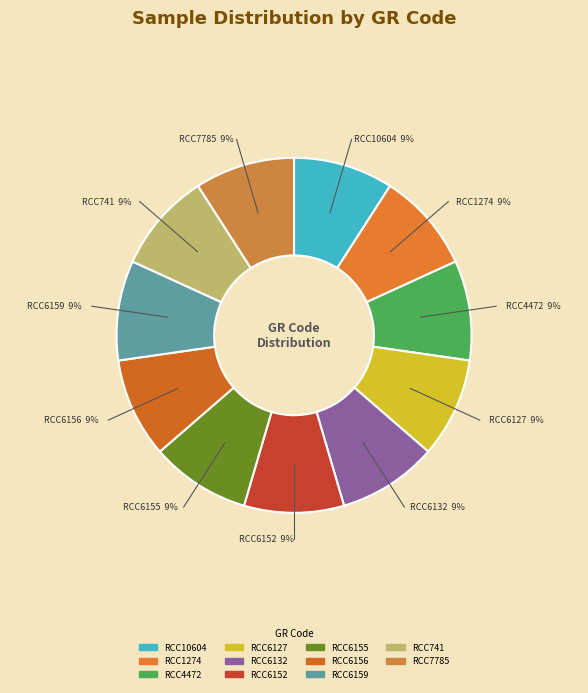

To the nearest percent, what is the average slice percentage?

9%